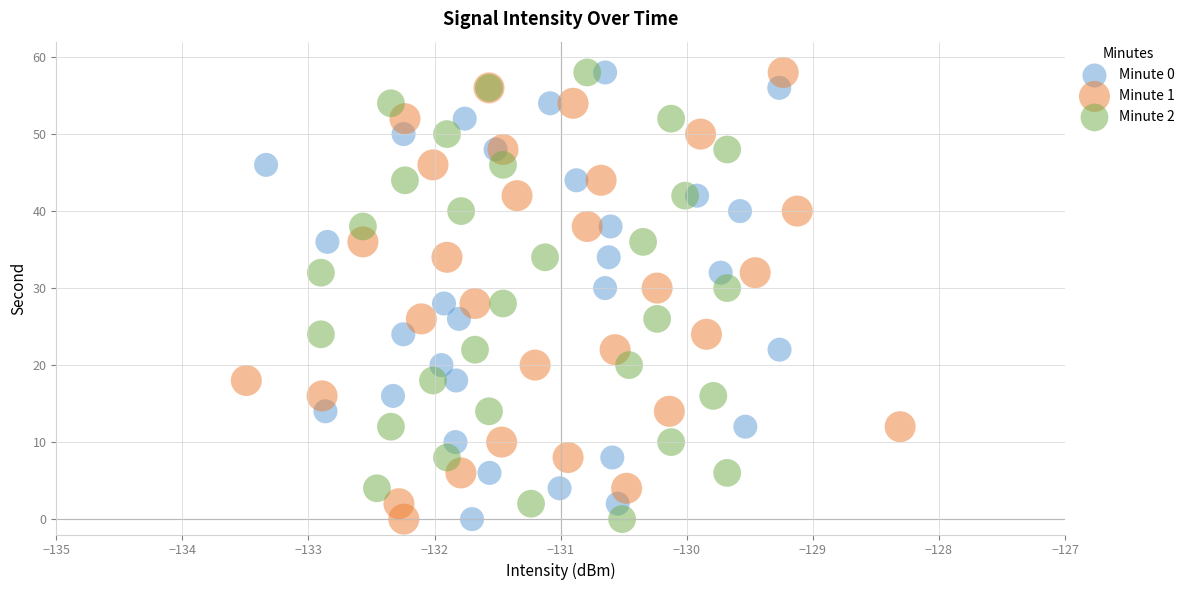

What are all the series names shown in the legend?

Minute 0, Minute 1, Minute 2